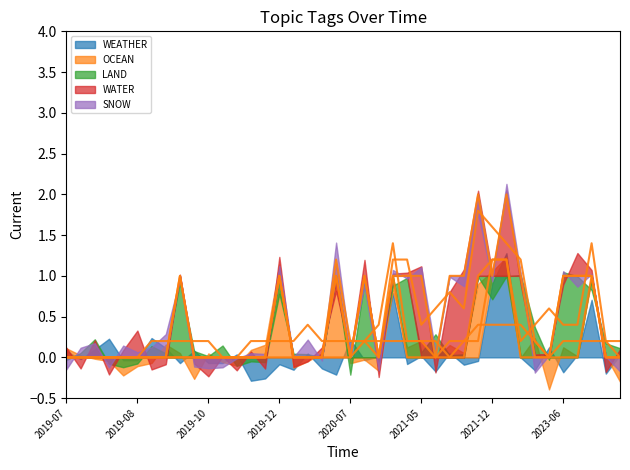

Which has a higher value, 2020-07-06 or 2019-07-24?

2020-07-06